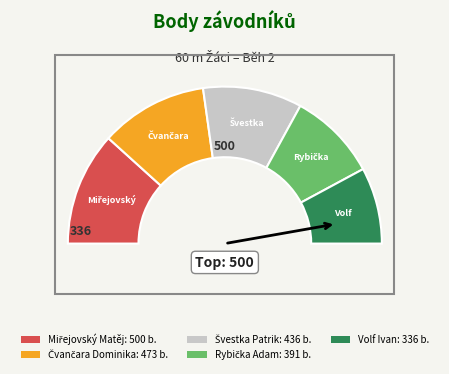

Rank the categories by value from highest to lowest.

Miřejovský Matěj, Čvančara Dominika, Švestka Patrik, Rybička Adam, Volf Ivan